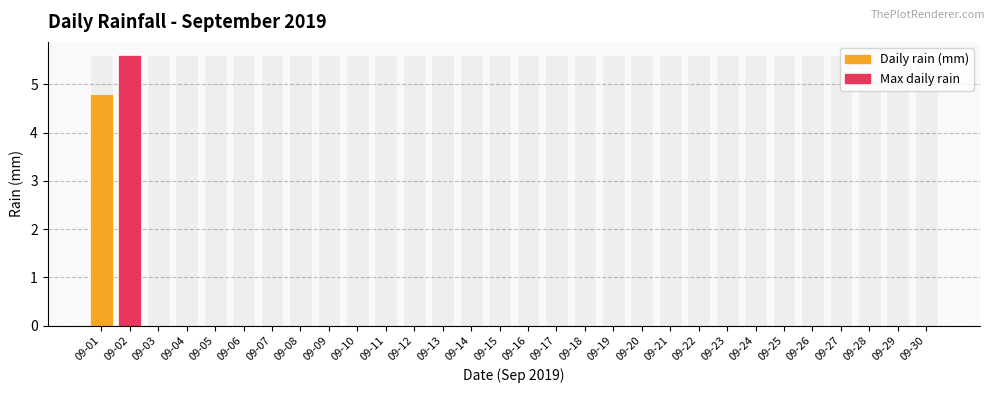

The Daily rain (mm) series shows 0.0 at 09-10. True or false?

True